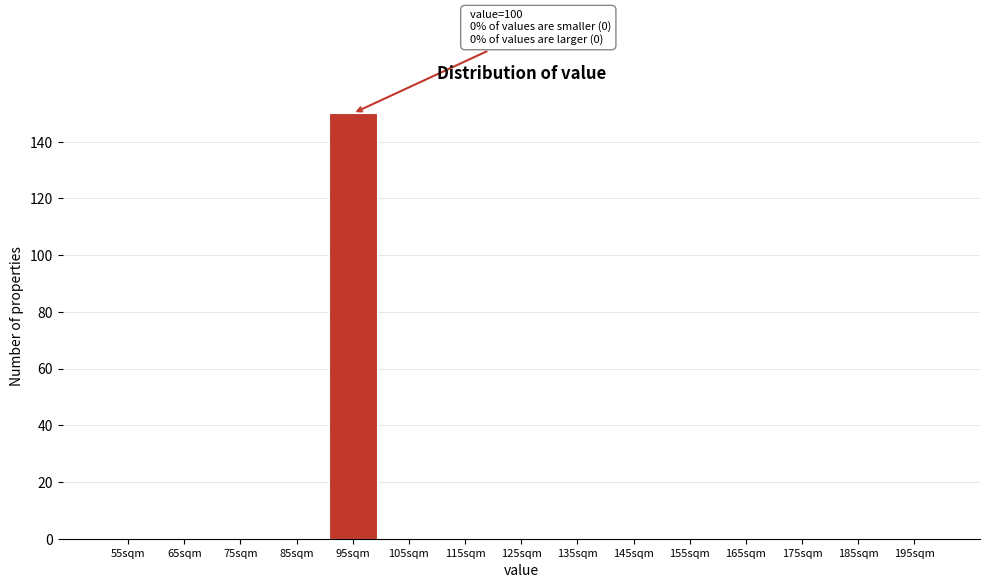

Reading left to right, extract all data points from this chart.

55sqm=0	65sqm=0	75sqm=0	85sqm=0	95sqm=150	105sqm=0	115sqm=0	125sqm=0	135sqm=0	145sqm=0	155sqm=0	165sqm=0	175sqm=0	185sqm=0	195sqm=0